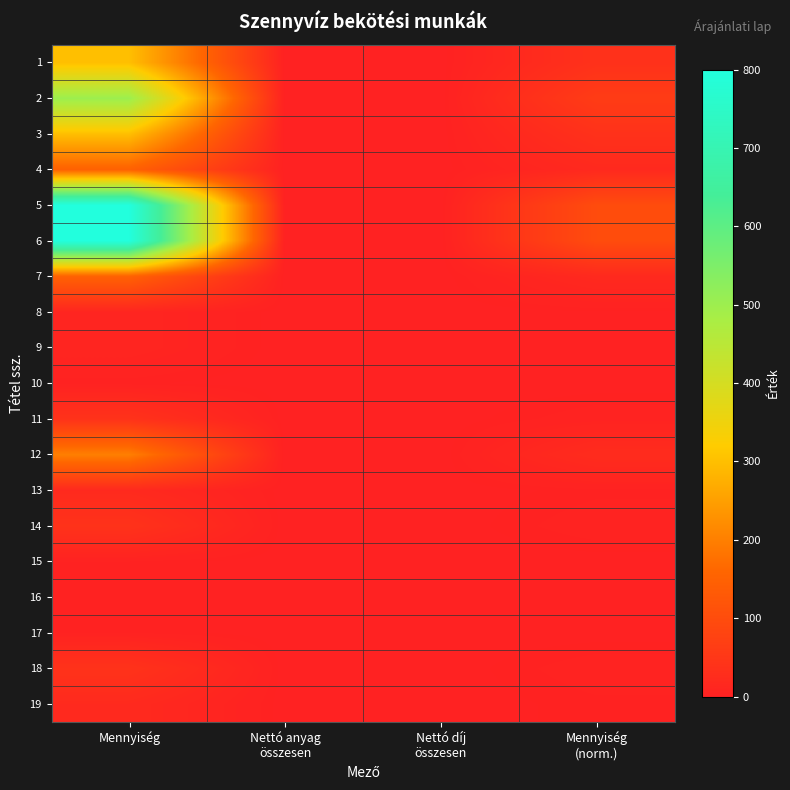

How many data points does each series have?

4